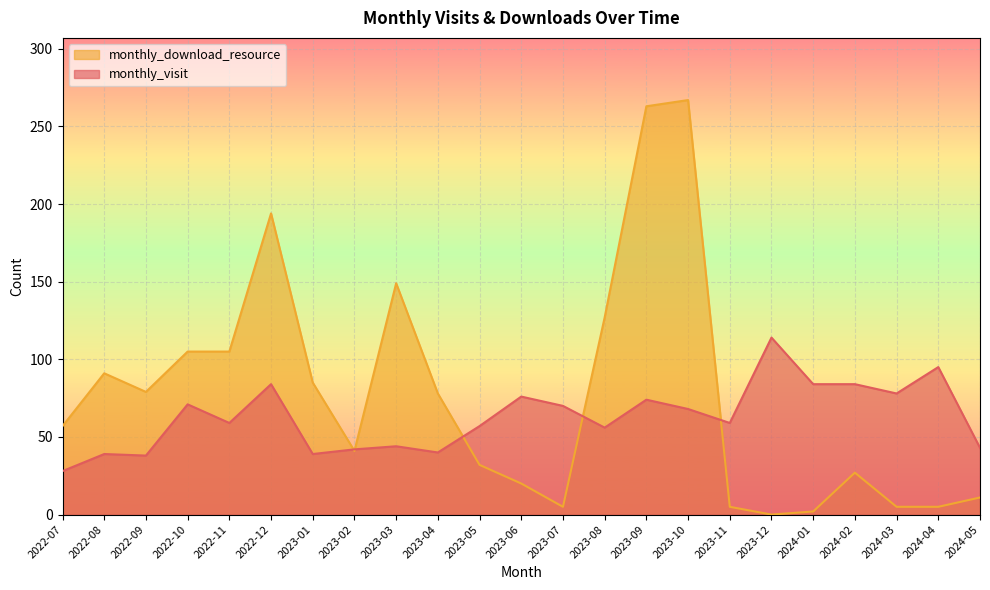

Is it true that monthly_download_resource equals 3 at 2024-01?

False